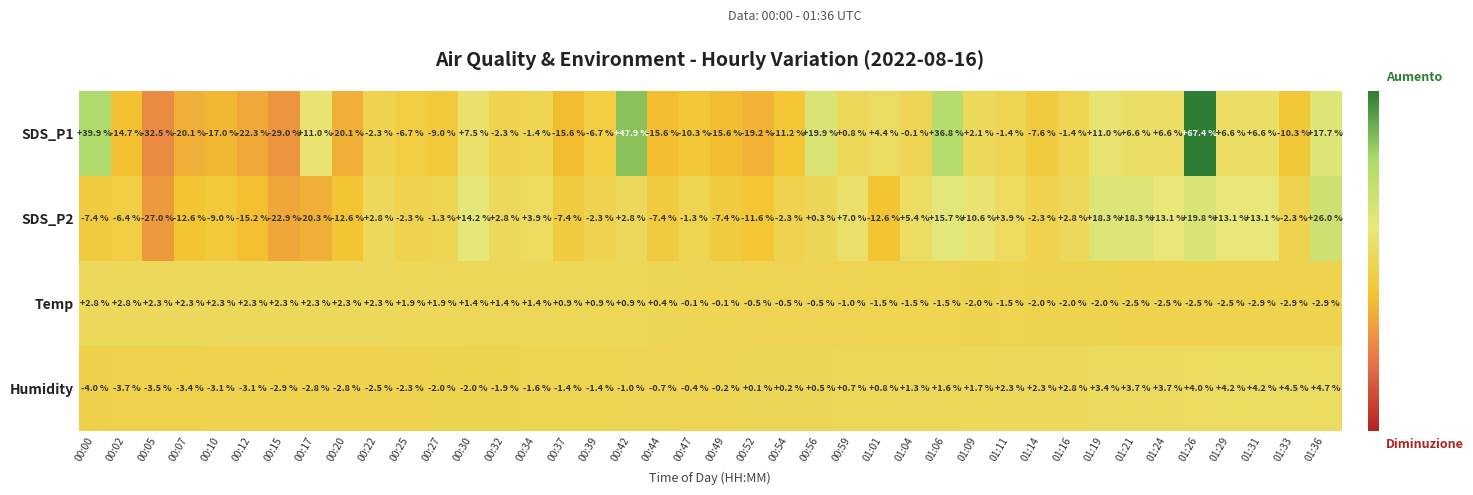

What is the difference between the maximum and minimum values in the Humidity series?

8.7